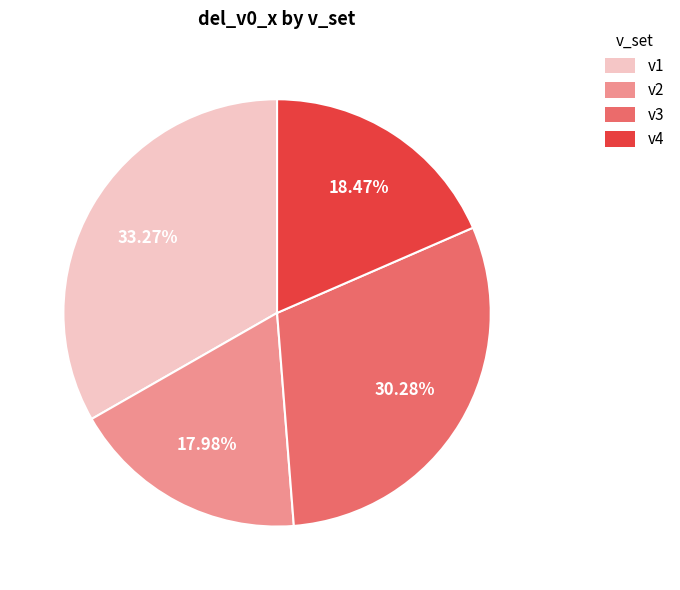

To the nearest percent, what is the difference between the largest and smallest slice percentages?

15%